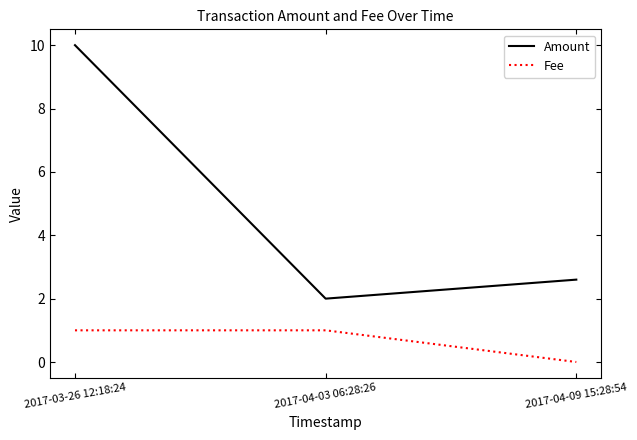

Reading right to left, list all the values displayed in this chart.

Amount: 2017-04-09 15:28:54=2.6	2017-04-03 06:28:26=2.0	2017-03-26 12:18:24=10.0
Fee: 2017-04-09 15:28:54=0.0	2017-04-03 06:28:26=1.0	2017-03-26 12:18:24=1.0